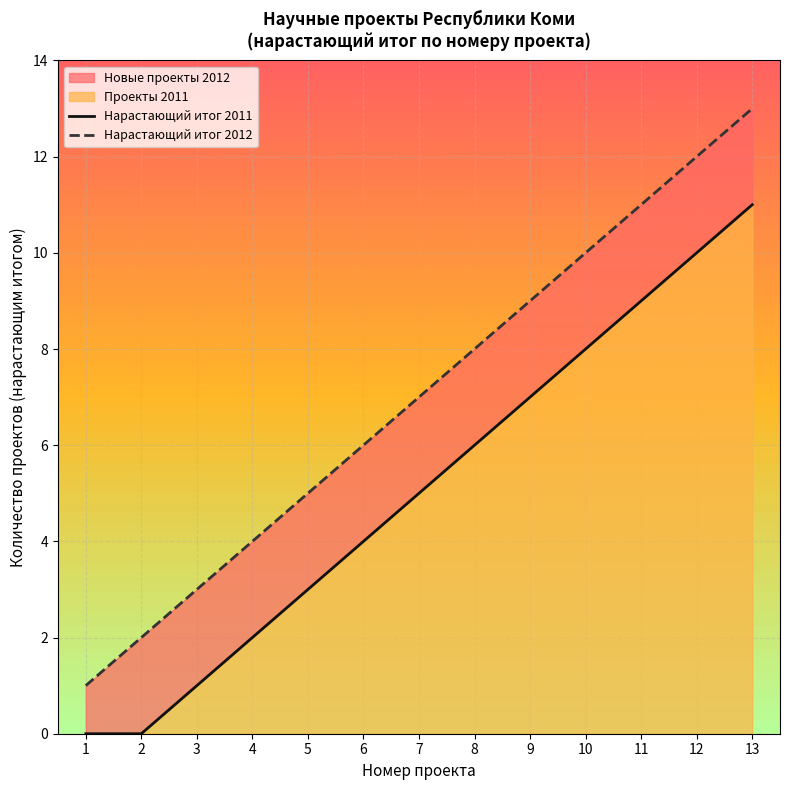

What is the total value across all series at 11?

20